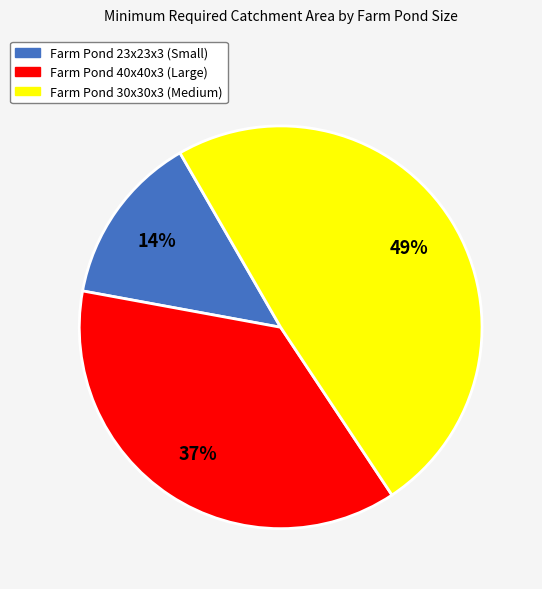

To the nearest percent, what is the average slice percentage?

33%